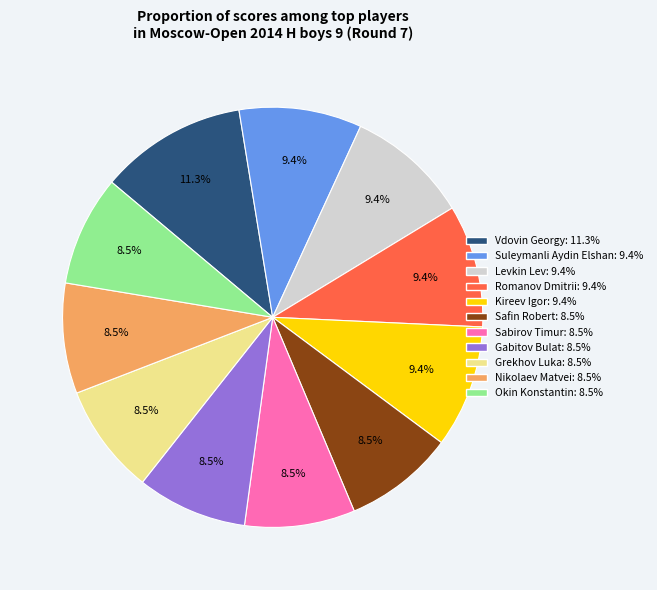

How many segments does this pie chart have?

11